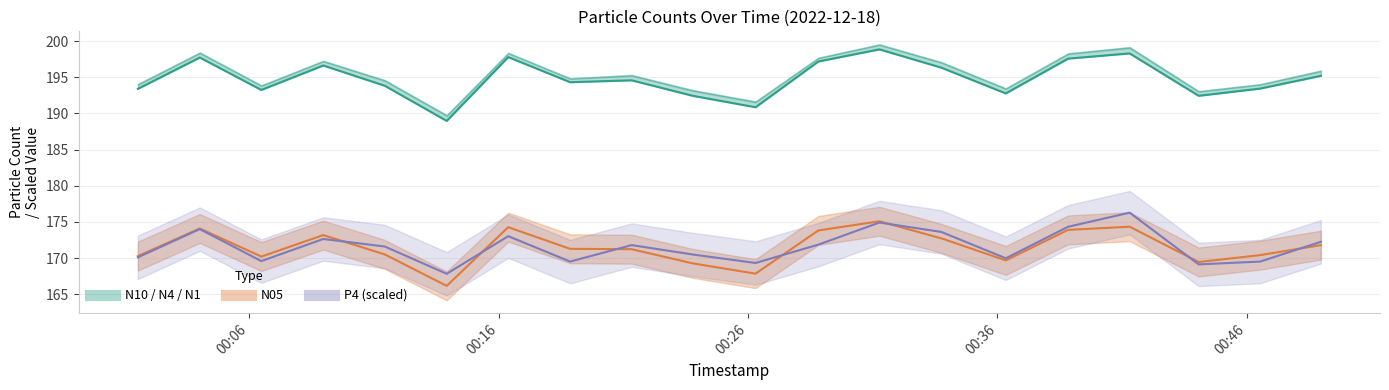

Reading right to left, what are all the values shown in this chart?

N1: 195.2	193.4	192.4	198.3	197.6	192.8	196.3	198.8	197.2	190.8	192.4	194.6	194.3	197.8	189.0	193.8	196.6	193.2	197.7	193.4
N05 line: 171.8	170.4	169.5	174.3	173.9	169.7	172.7	175.1	173.8	167.8	169.3	171.2	171.3	174.3	166.2	170.5	173.2	170.2	174.1	170.3
P4 line: 172.2	169.5	169.1	176.3	174.3	170.0	173.6	174.9	171.9	169.3	170.5	171.8	169.5	173.0	167.8	171.6	172.6	169.6	174.0	170.1